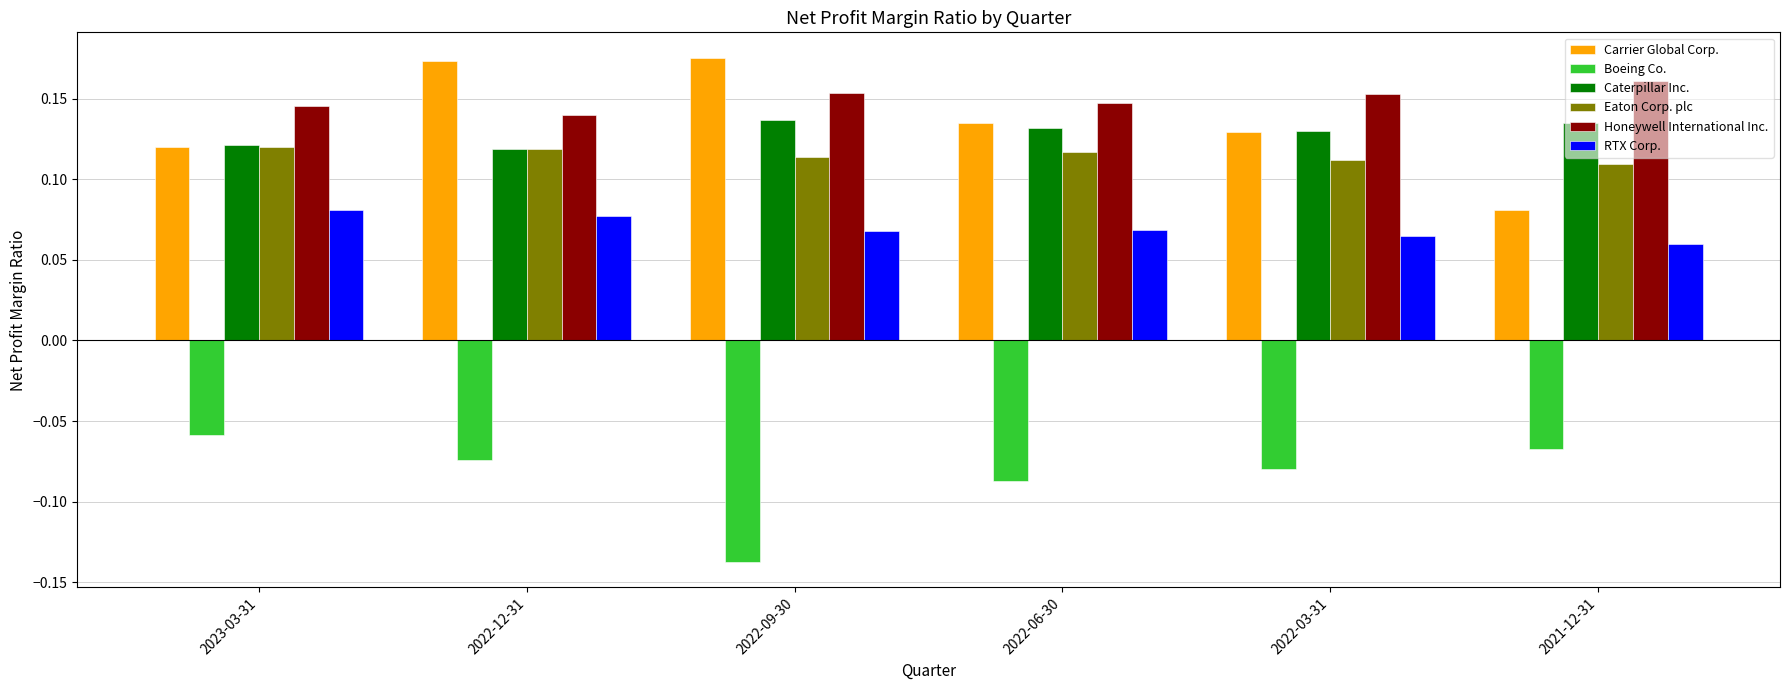

What position from the right is 2021-12-31?

1